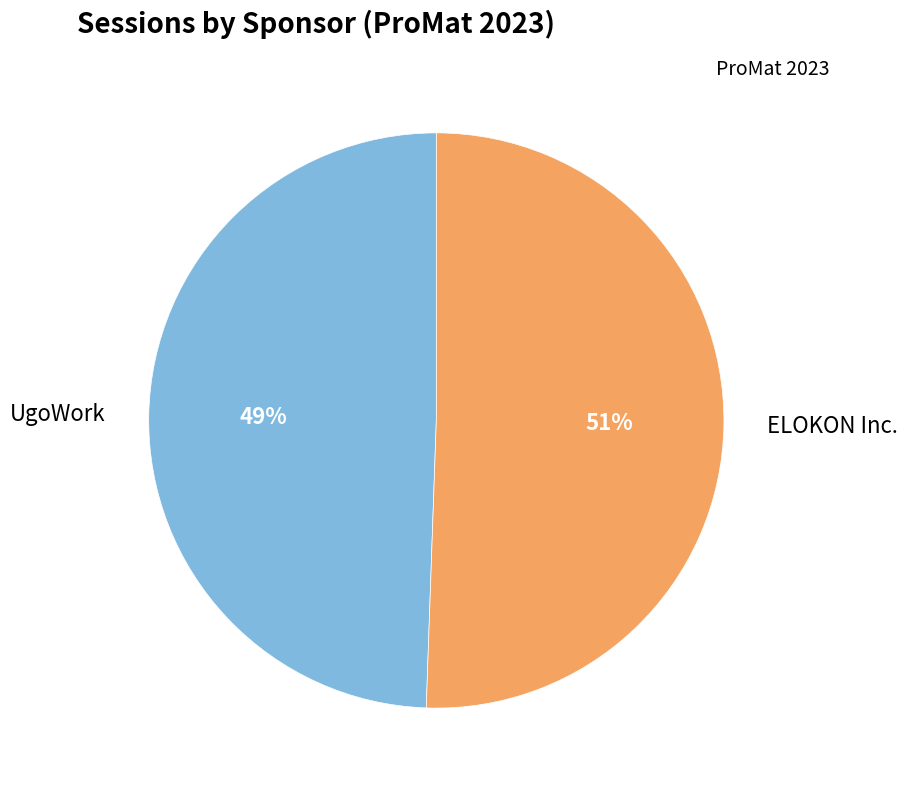

Which slice is the smallest?

UgoWork